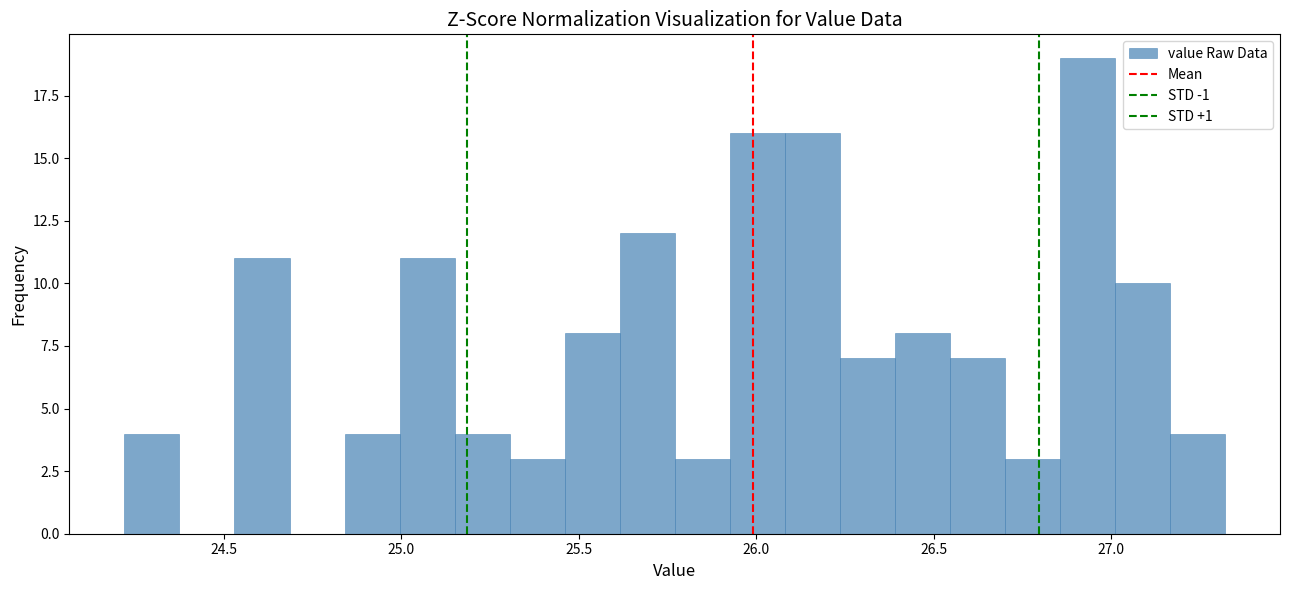

Read against the x-axis, roughly where is the centre of the tallest bar?

26.95